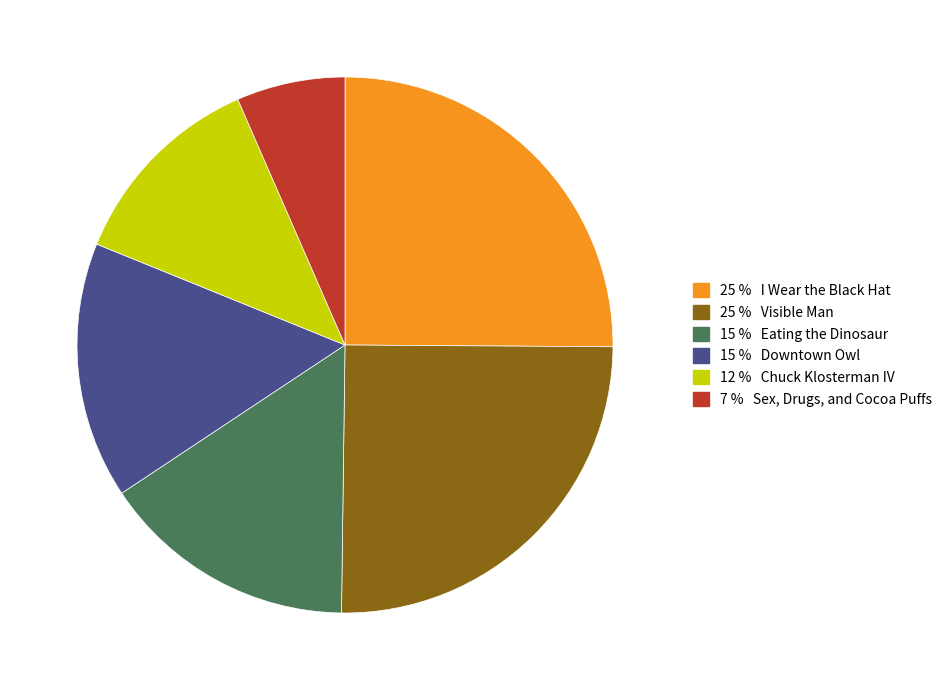

Is there any slice that represents more than half of the pie?

No